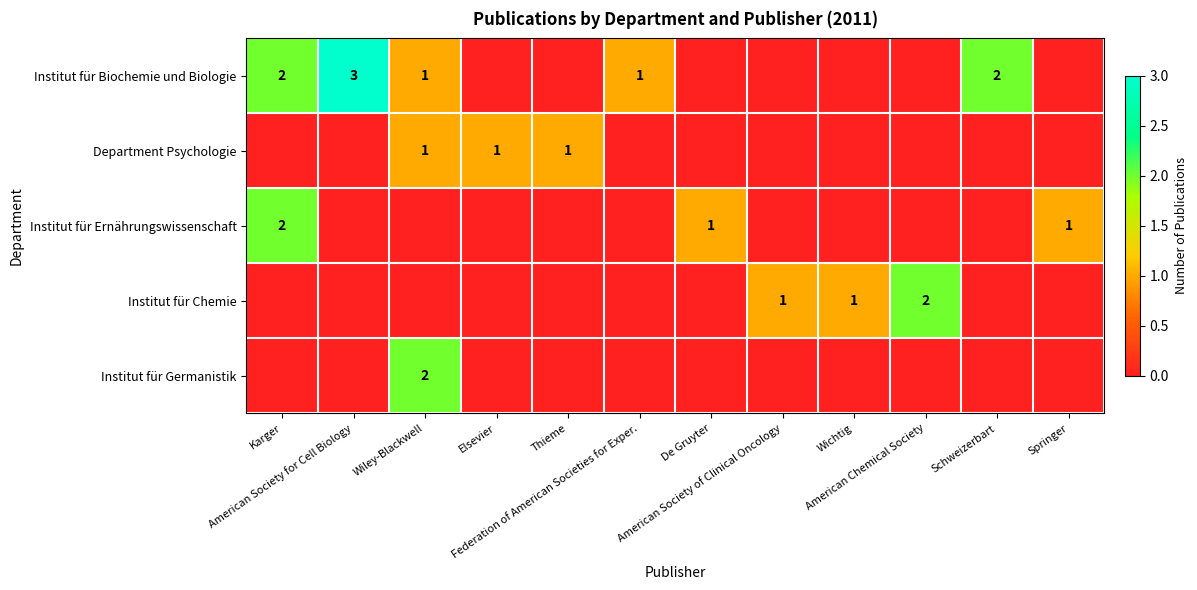

How many Department Psychologie values are between 0 and 1?

12